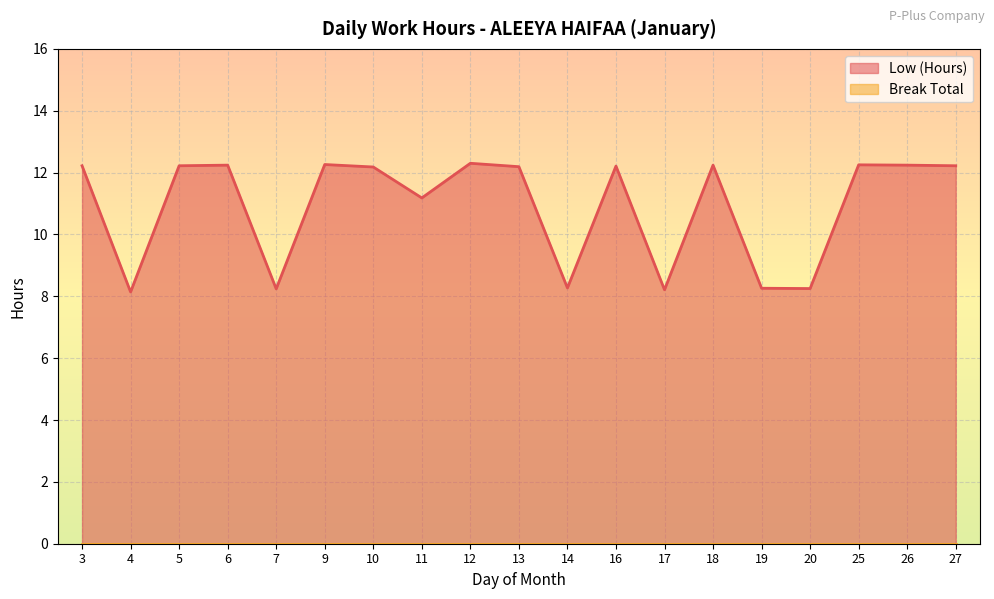

Reading right to left, transcribe all the data shown in this chart.

27=12.2	26=12.2	25=12.2	20=8.2	19=8.3	18=12.2	17=8.2	16=12.2	14=8.3	13=12.2	12=12.3	11=11.2	10=12.2	9=12.3	7=8.2	6=12.2	5=12.2	4=8.1	3=12.2